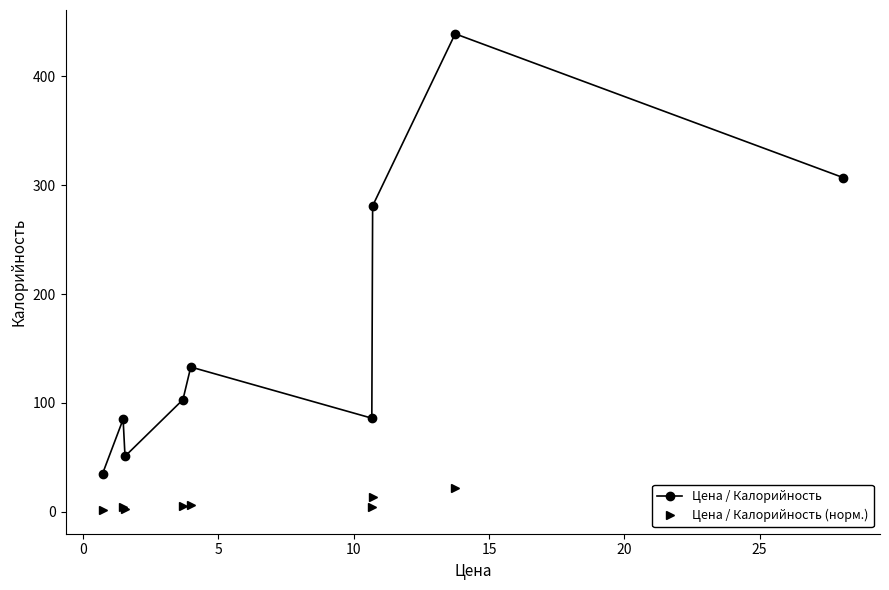

In Цена / Калорийность, how many points are higher than both neighbors (excluding endpoints)?

3